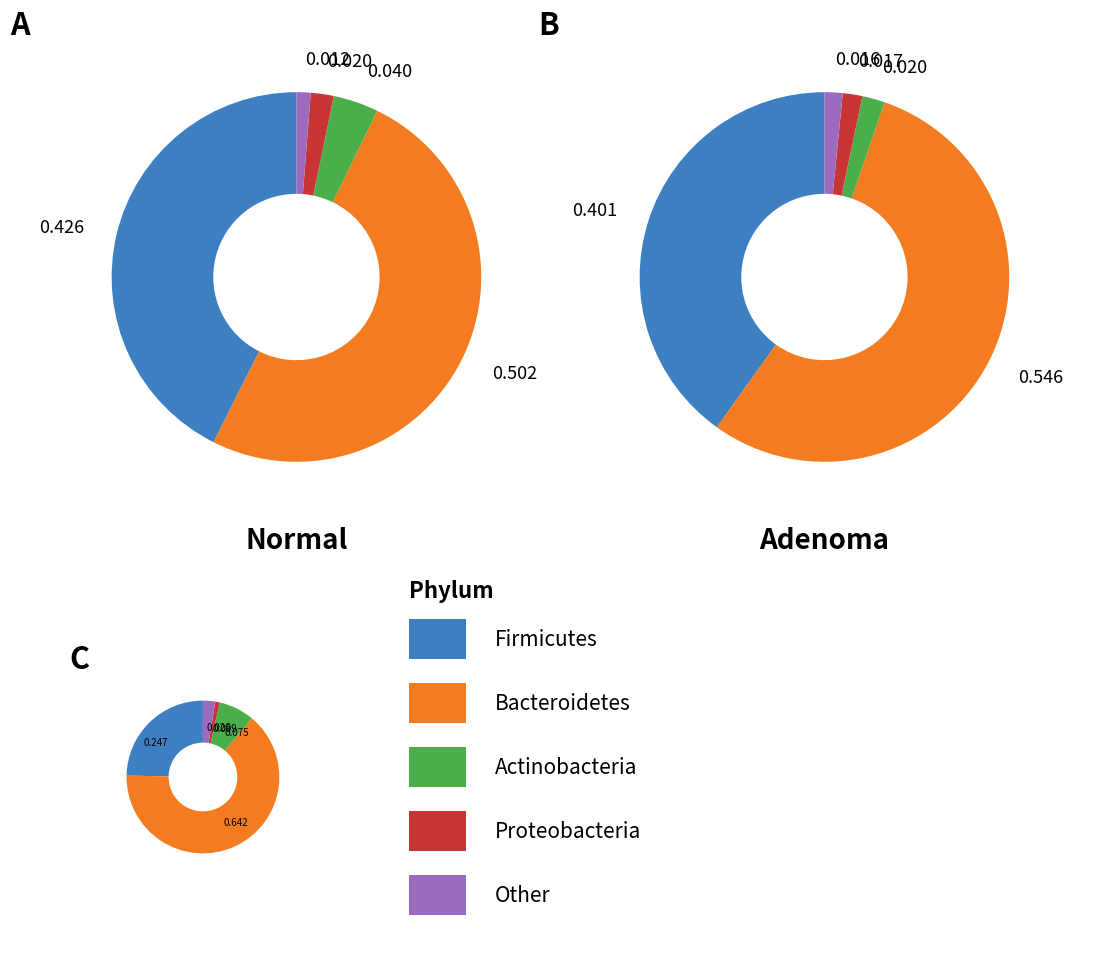

Do 1 and 4 together represent more than half of the pie?

No